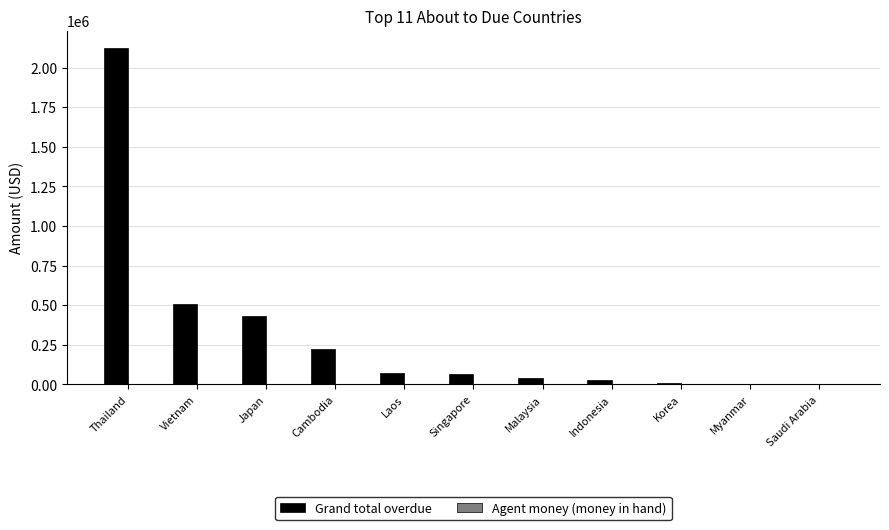

What is the sum of all Grand total overdue values?

3505783.4